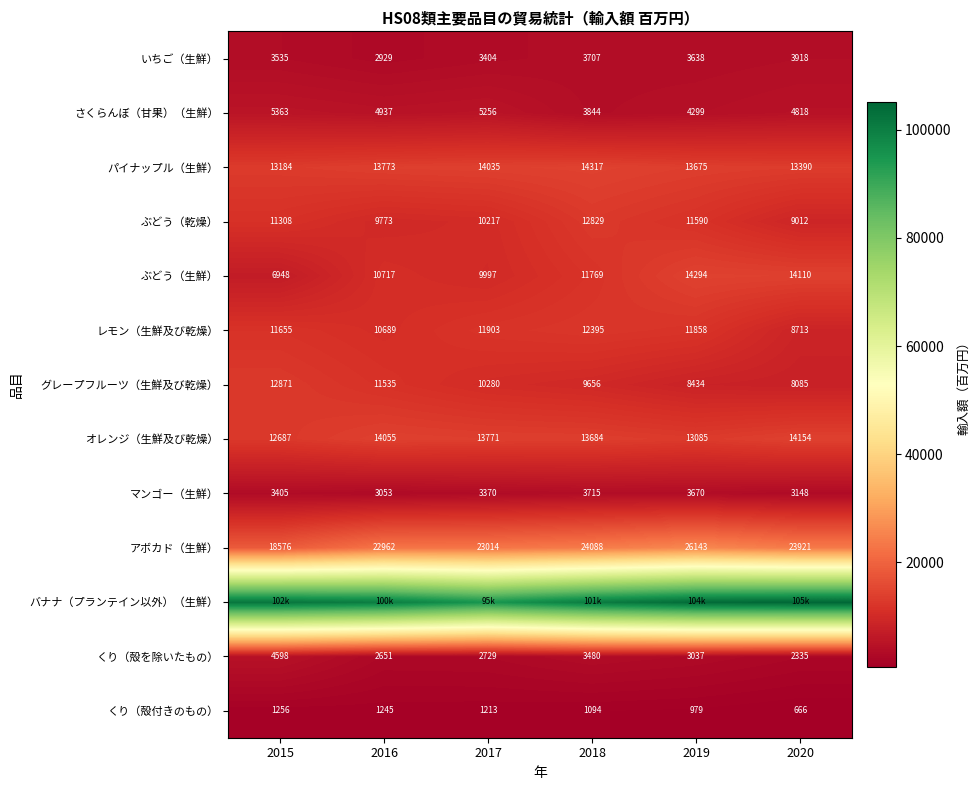

Is the value of マンゴー（生鮮） at 2017 greater than the value of ぶどう（乾燥） at 2016?

No